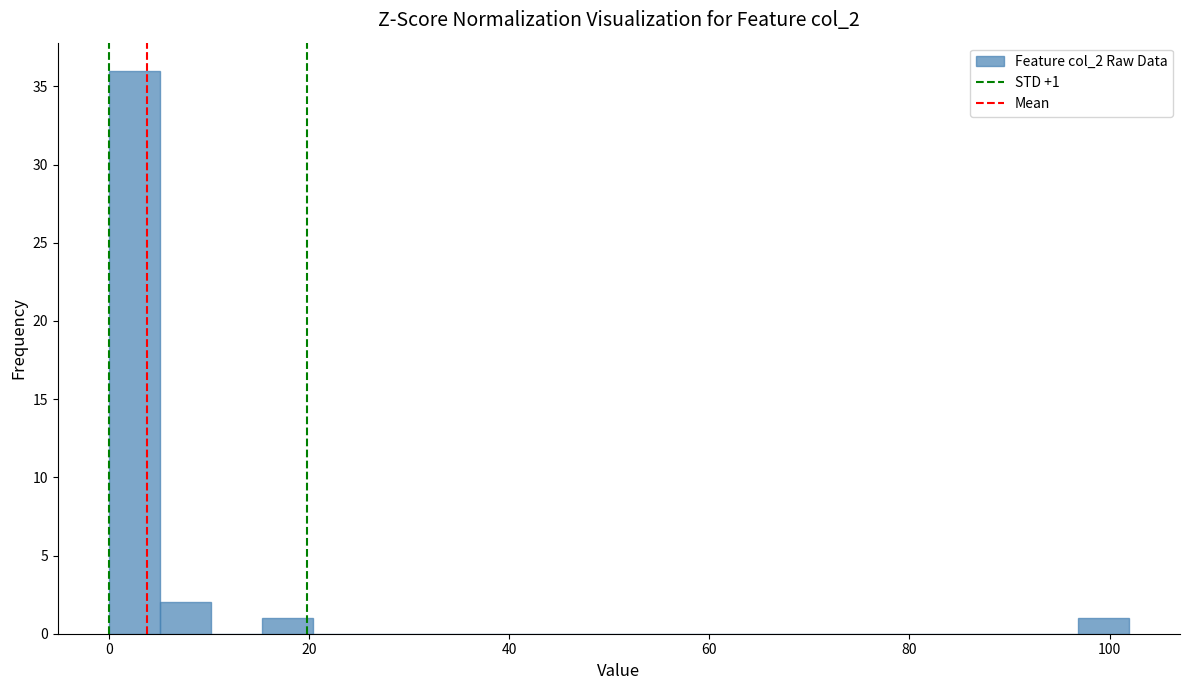

Around what value on the x-axis is the tallest bar? Give the approximate position of its centre, as read against the axis.

2